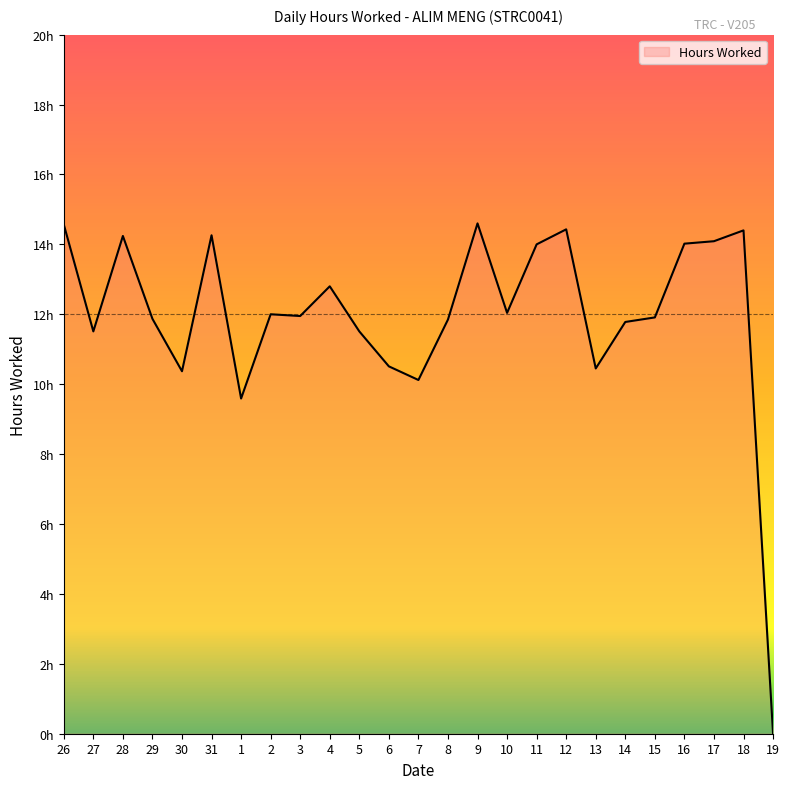

Where is the data nearest to the value 7?

1